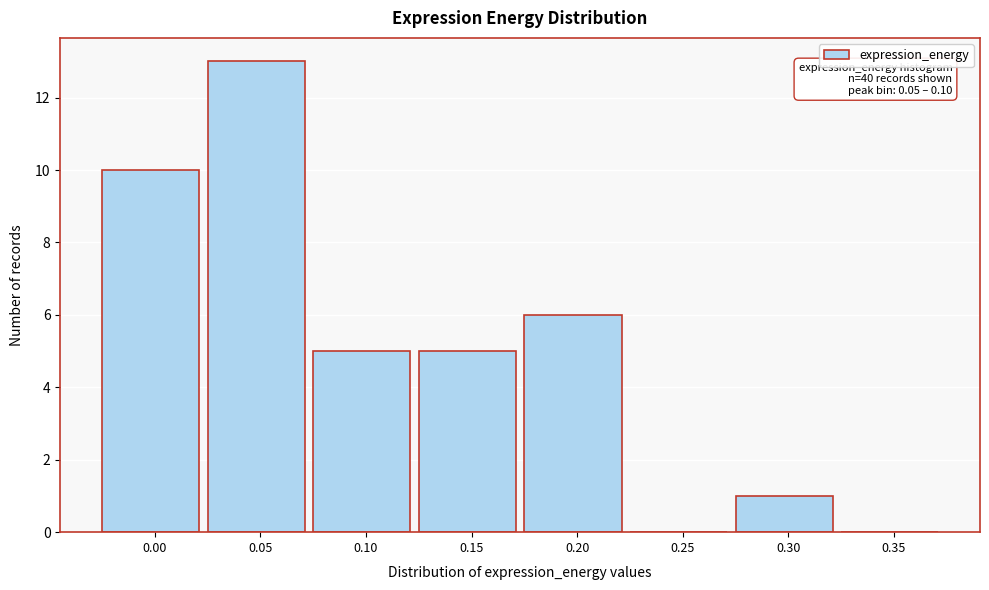

Reading right to left, list all the values displayed in this chart.

0.35=0	0.30=1	0.25=0	0.20=6	0.15=5	0.10=5	0.05=13	0.00=10